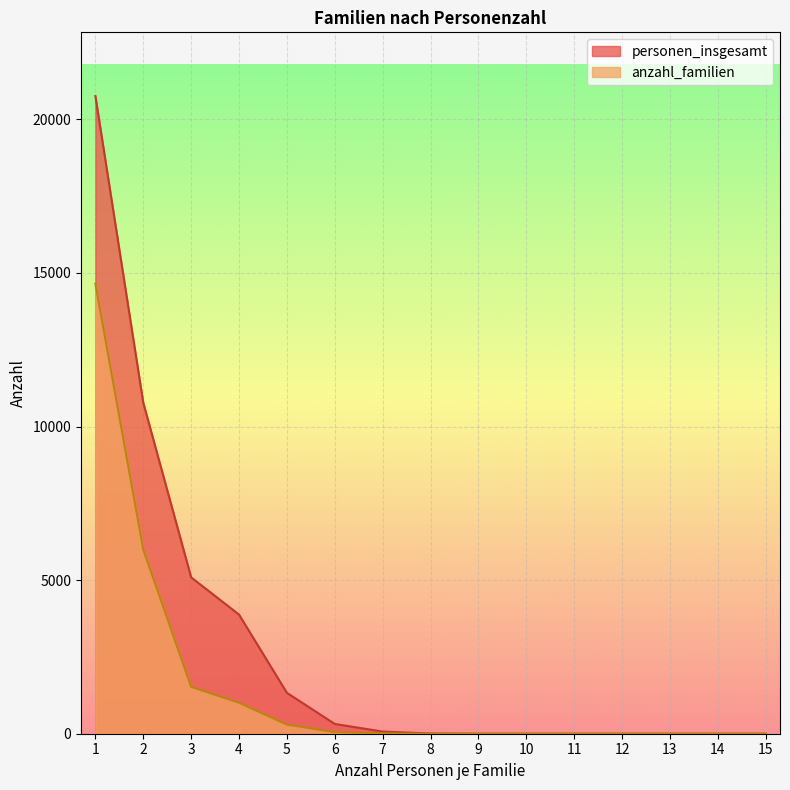

Reading left to right, transcribe all the data shown in this chart.

personen_insgesamt: 1=20757	2=10776	3=5090	4=3878	5=1332	6=318	7=70	8=8	9=0	10=0	11=0	12=0	13=0	14=0	15=0
anzahl_familien: 1=14651	2=5994	3=1525	4=1008	5=298	6=50	7=11	8=1	9=0	10=0	11=0	12=0	13=0	14=0	15=0